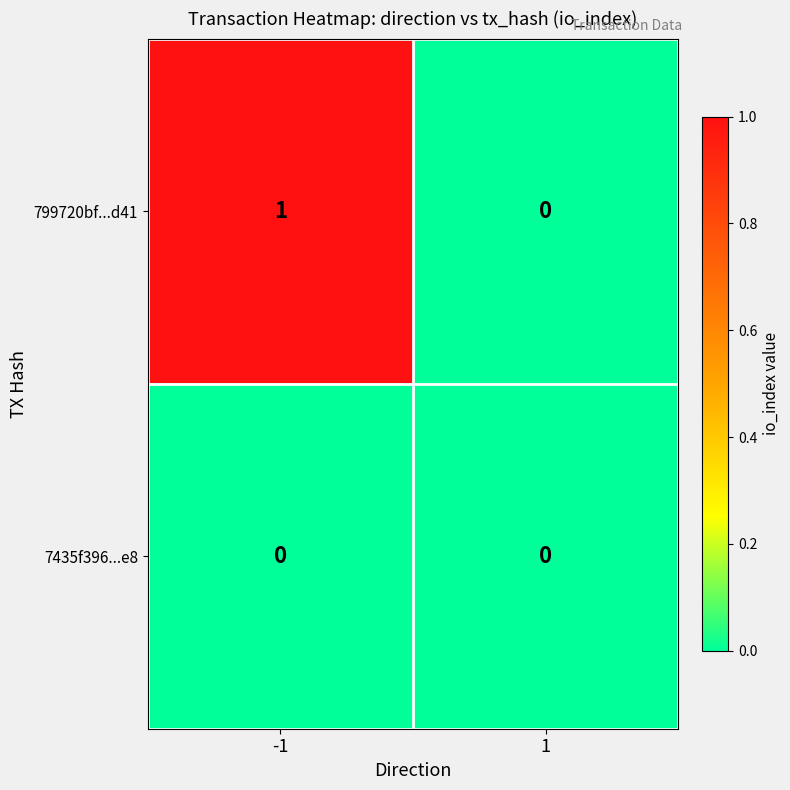

List the series in order of their peak value, lowest first.

7435f396...e8, 799720bf...d41